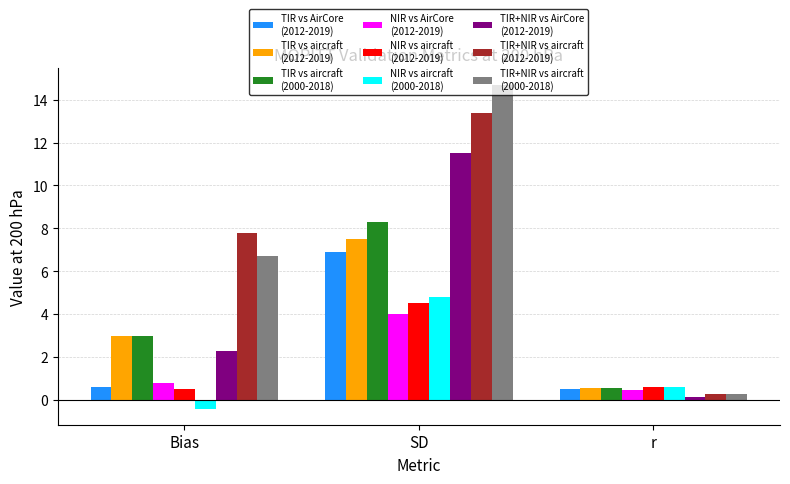

At which category is the sum across all series the highest?

SD